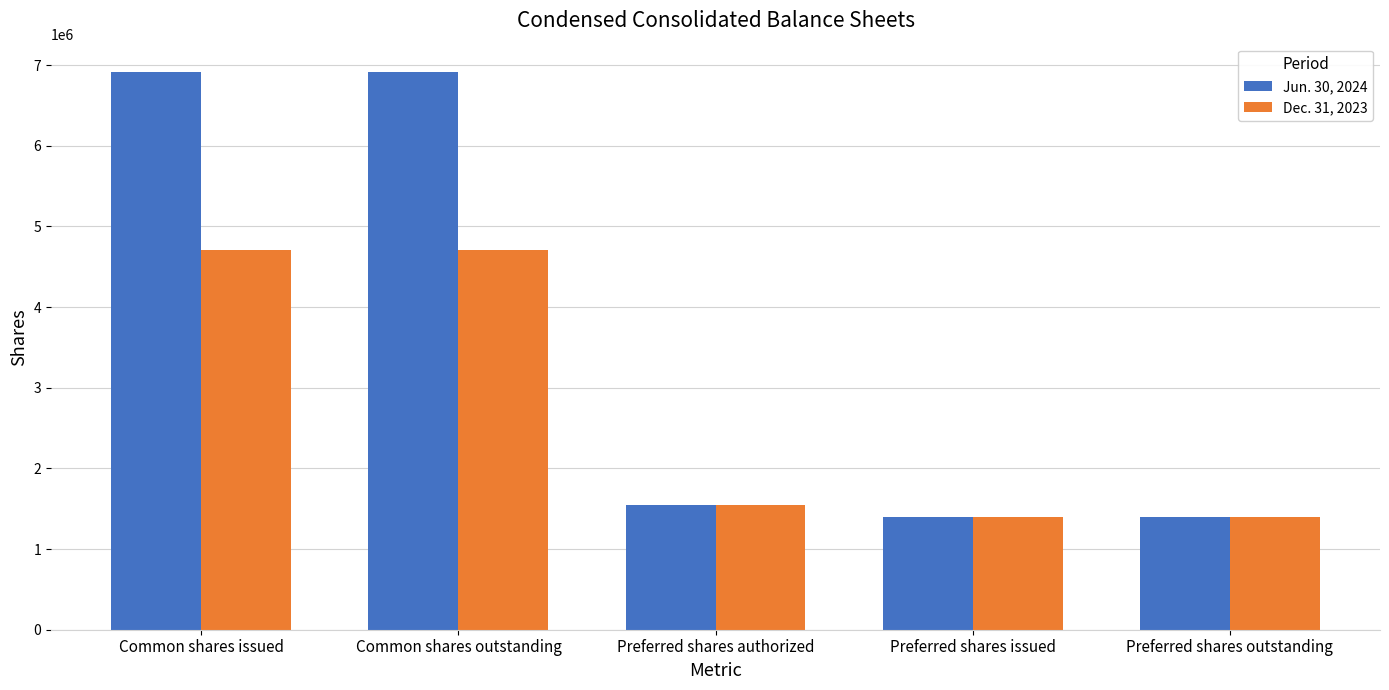

List the series in order of their peak value, highest first.

Jun. 30, 2024, Dec. 31, 2023